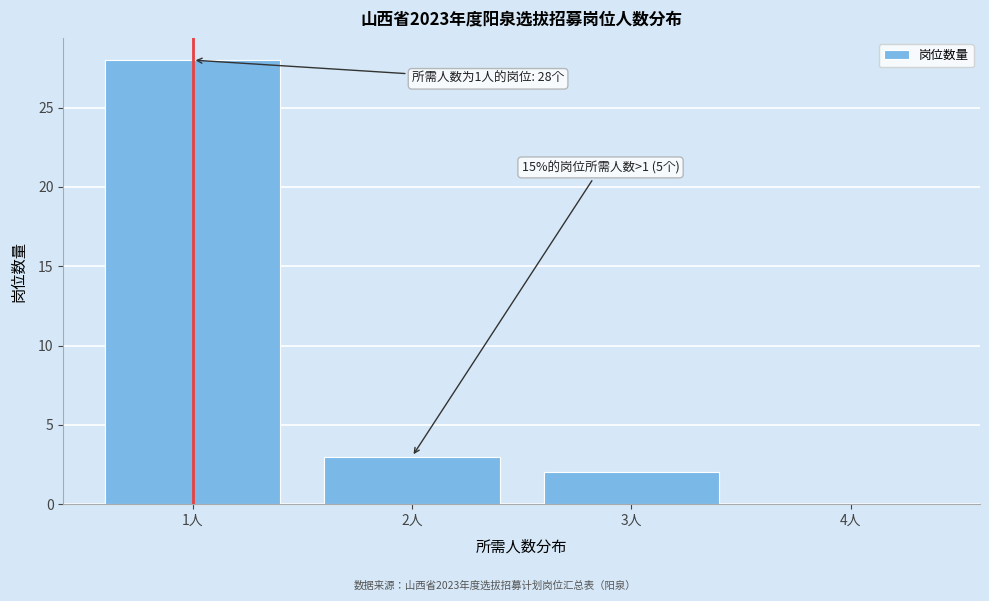

Over which range of the x-axis is the bar tallest?

0.5 to 1.5